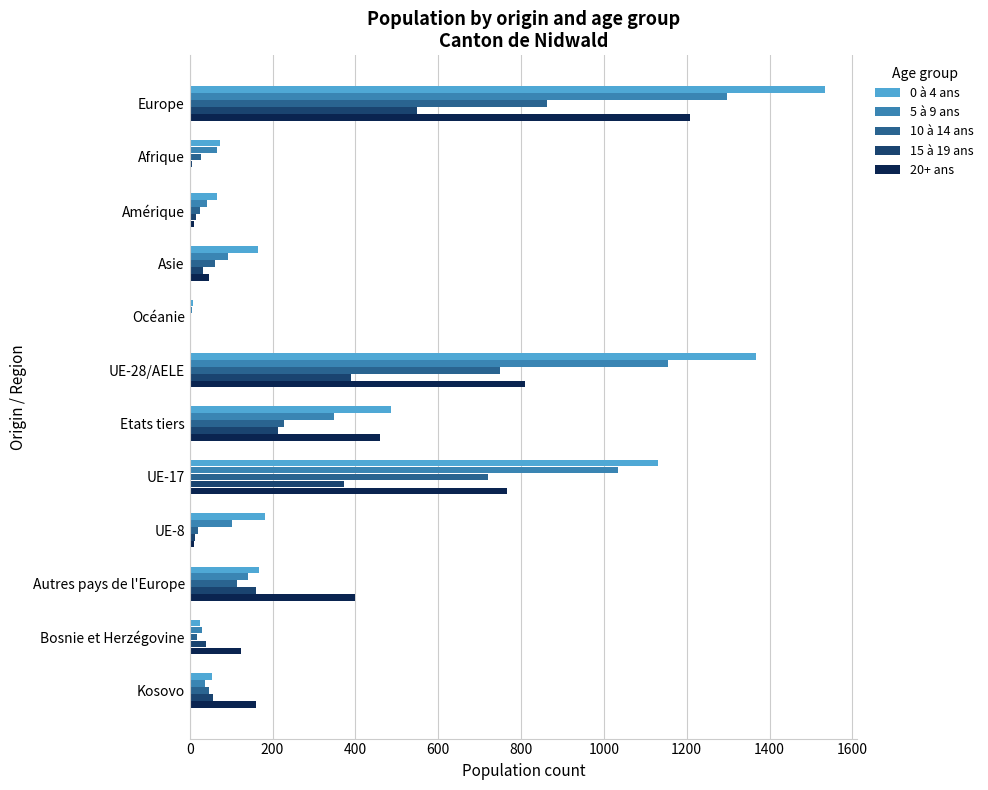

What is the maximum value shown in the chart?

1535